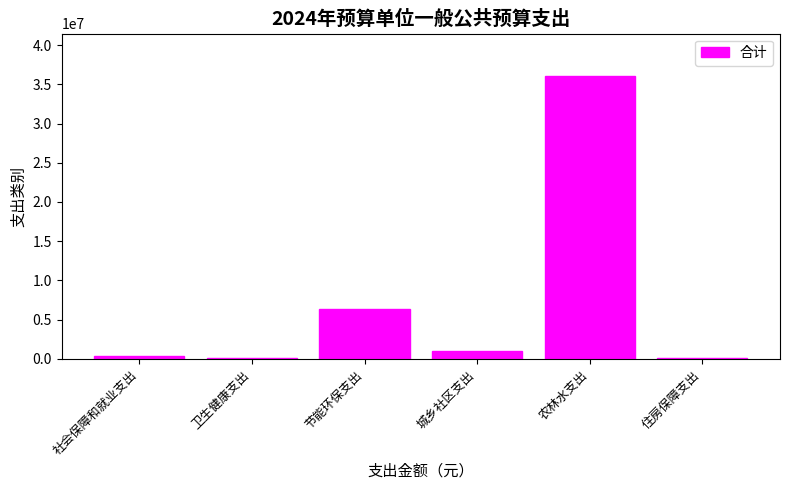

What is the label of the 2nd bar from the right?

农林水支出